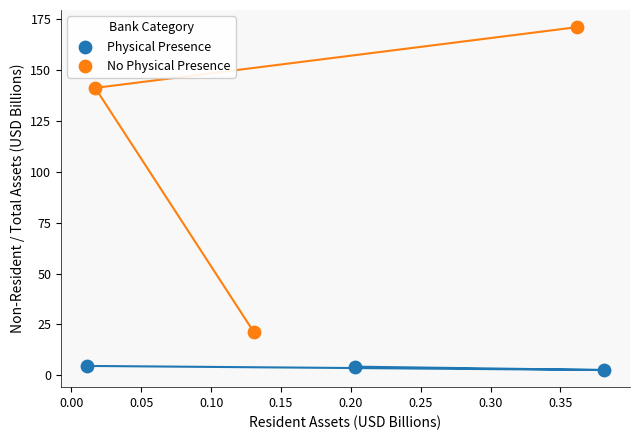

Which series has the widest spread of Y values?

No Physical Presence